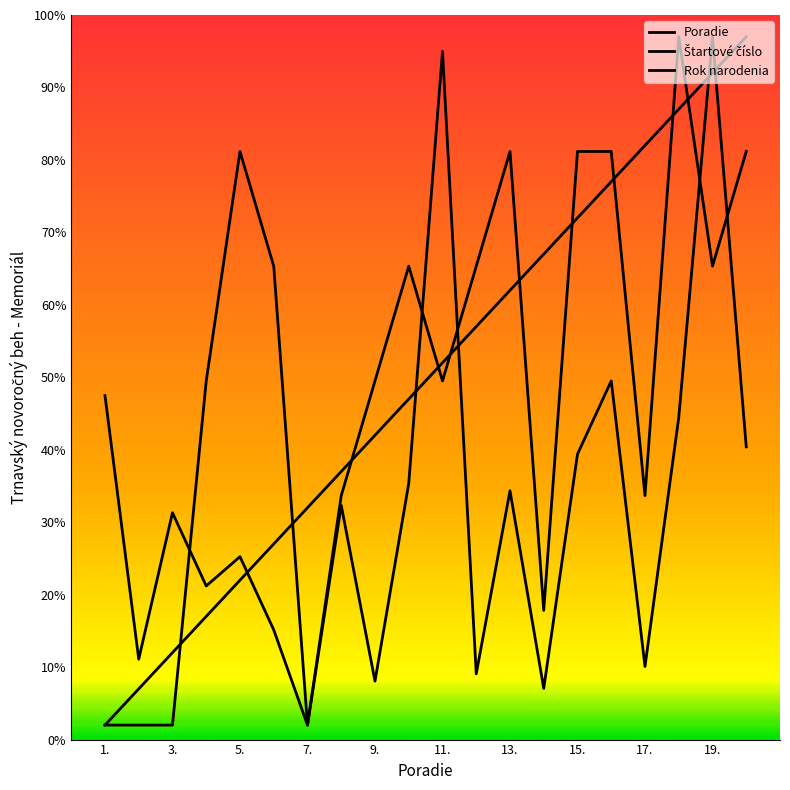

Is this an area chart (filled region under the line)?

No